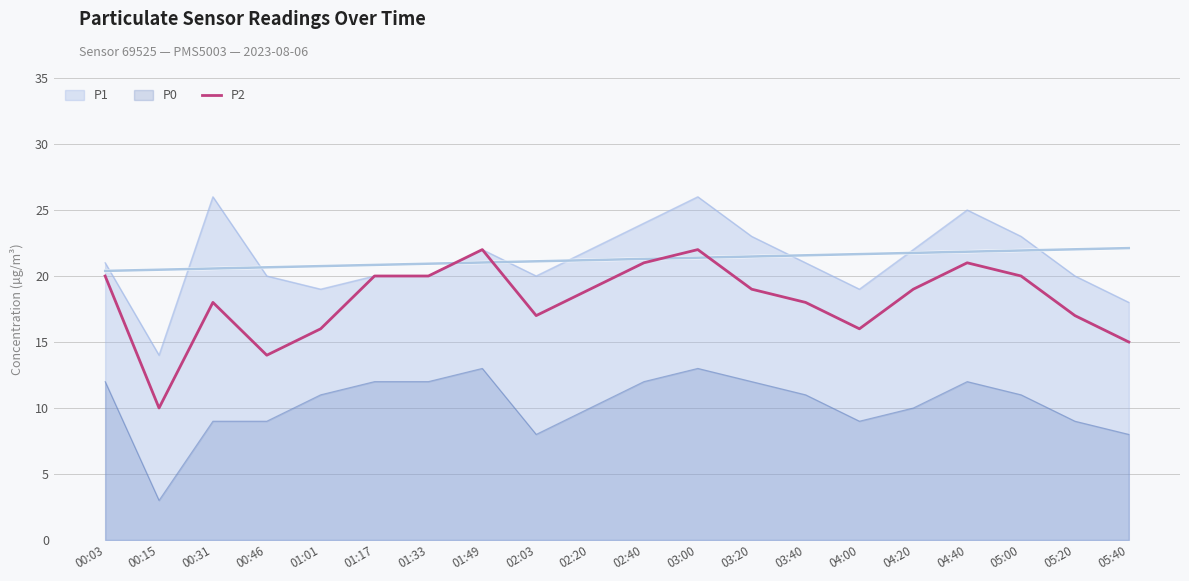

The value of P0 at 04:20 is 6. True or false?

False